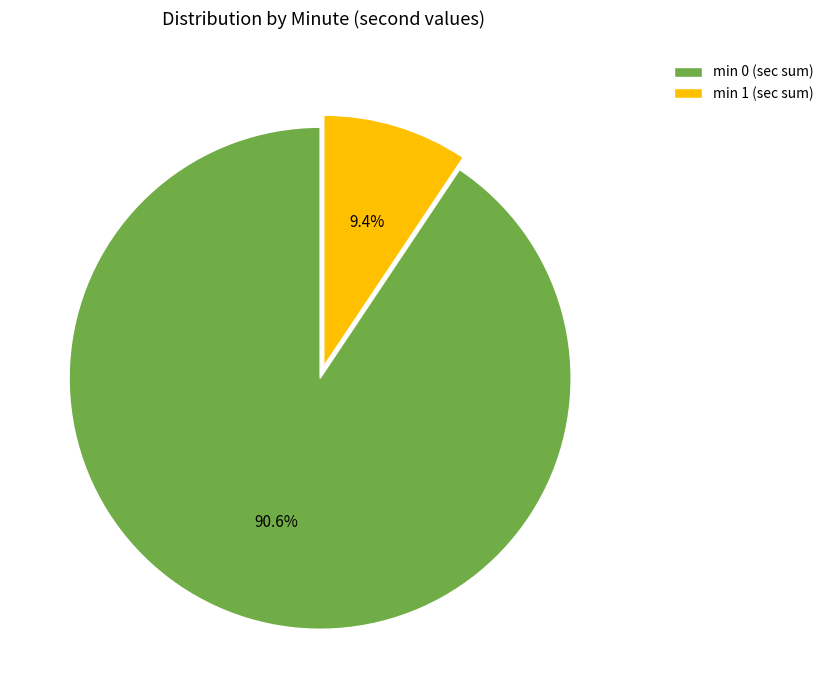

Rank the categories by value from highest to lowest.

min 0 (sec sum), min 1 (sec sum)